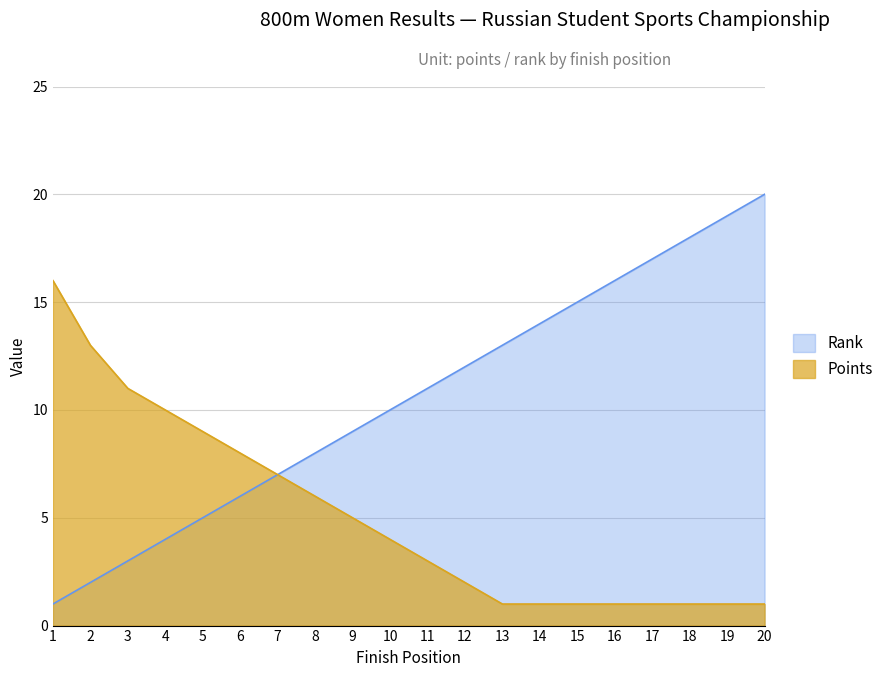

Which category has the highest value in the Rank series?

20